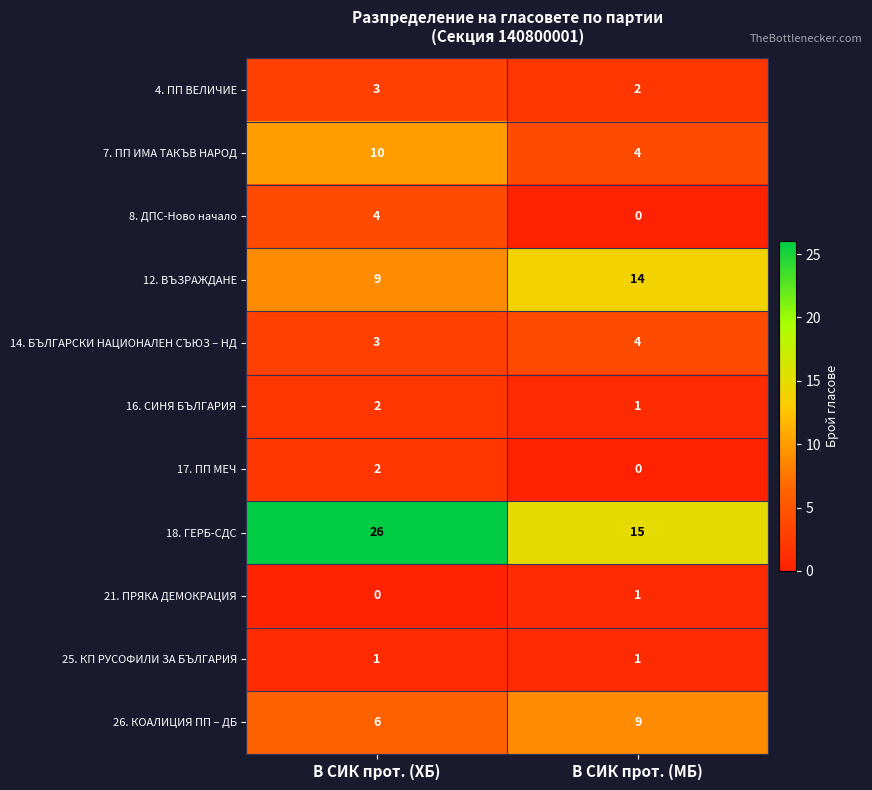

Which series has the largest total across all categories?

18. ГЕРБ-СДС